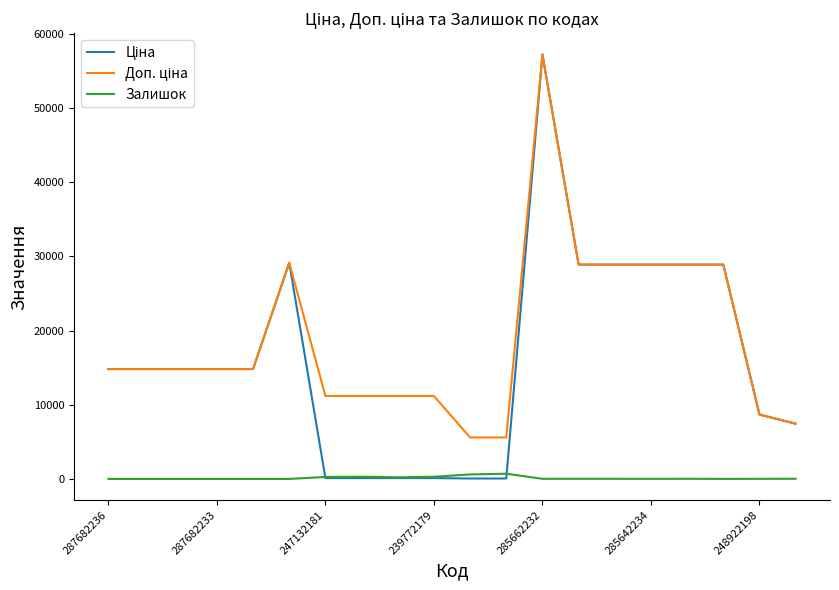

What is the greatest value displayed?

57258.0